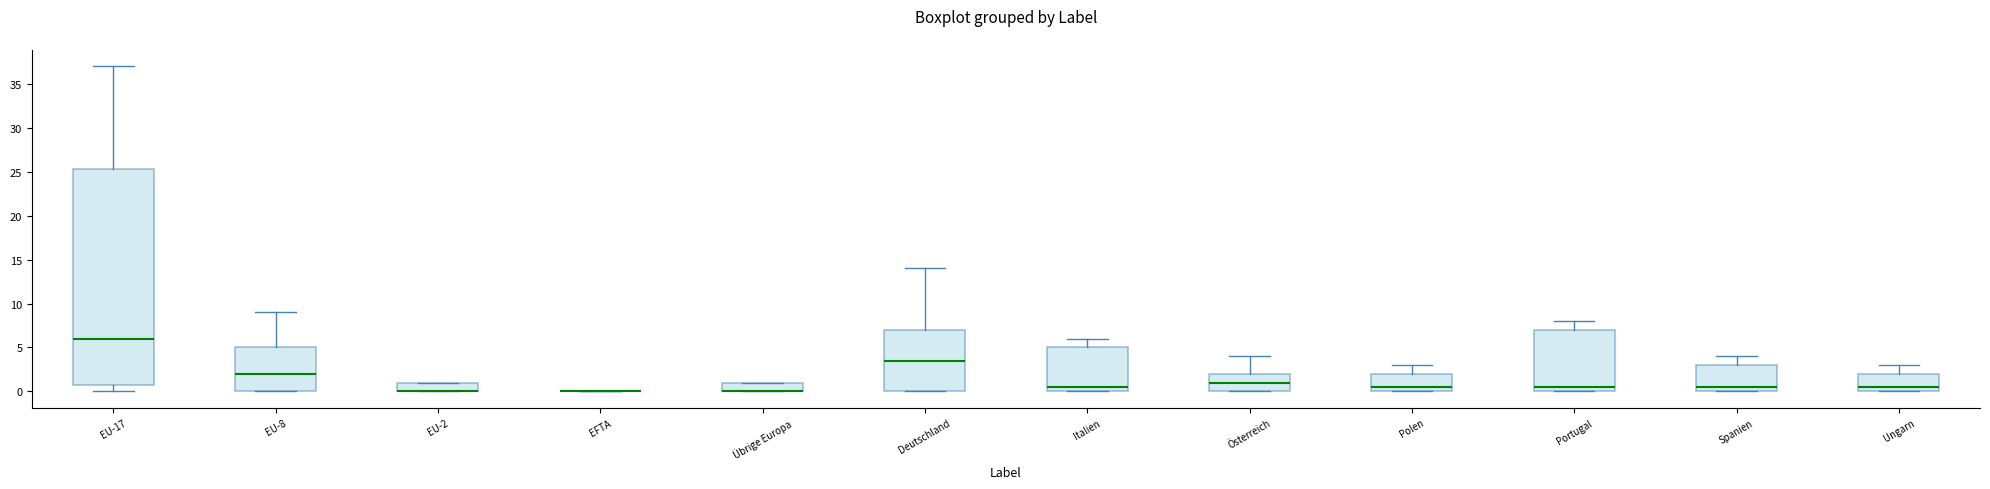

Where is the lower edge of the box for EU-17 on the y-axis? The values are not printed on the chart, so give them approximately, as read against the axis.

1.0